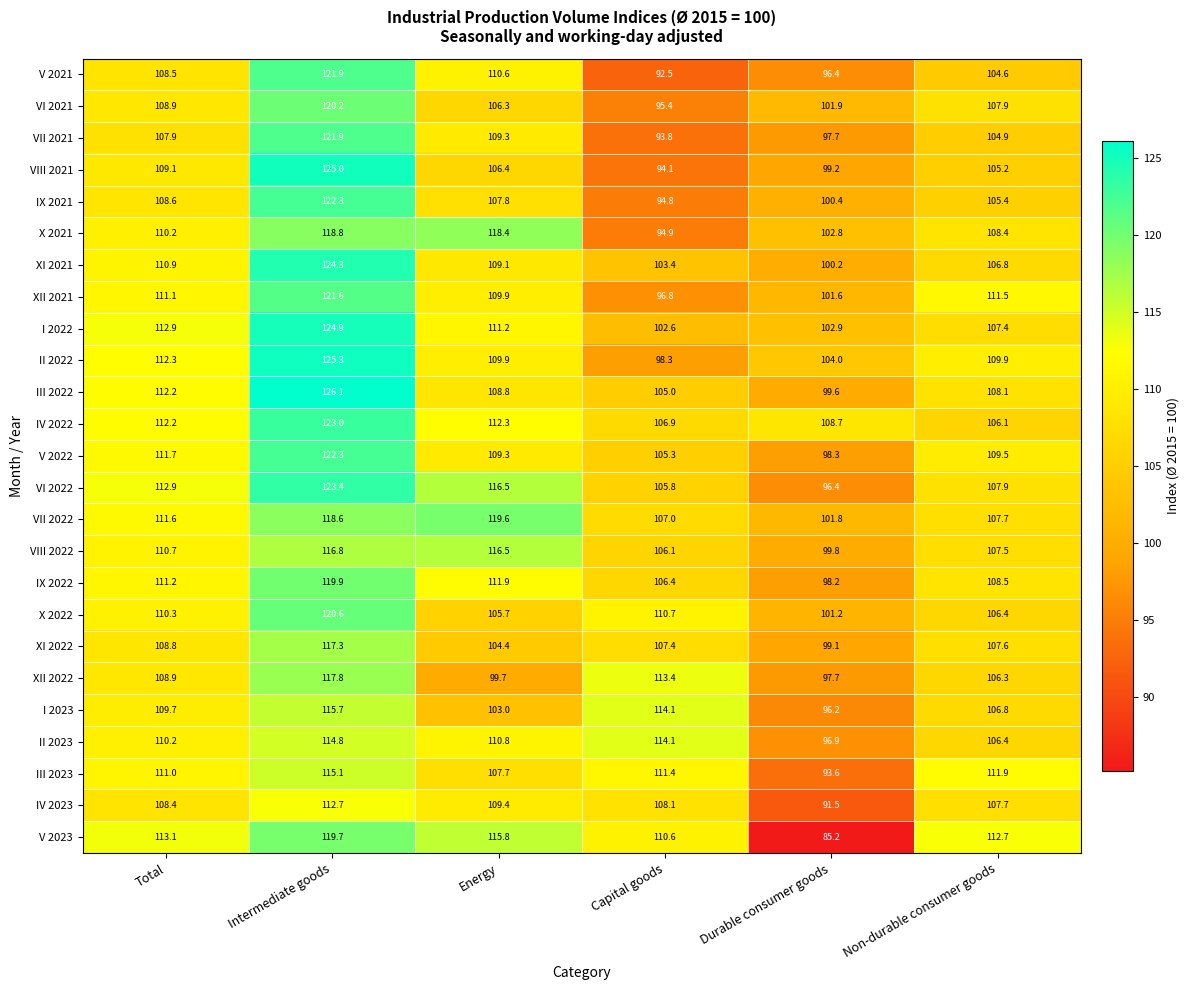

What is the greatest value displayed?

126.1